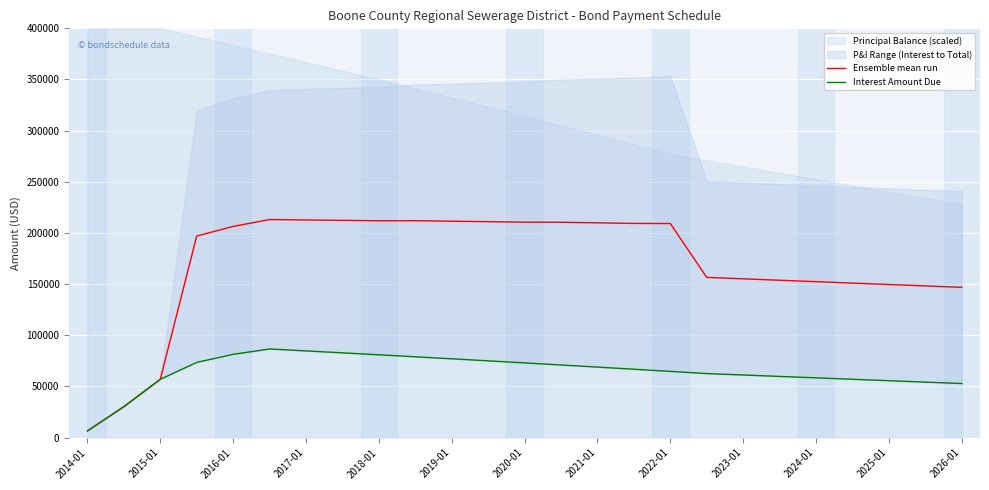

What is the difference between the second highest and minimum values in the Ensemble mean run series?

206199.4